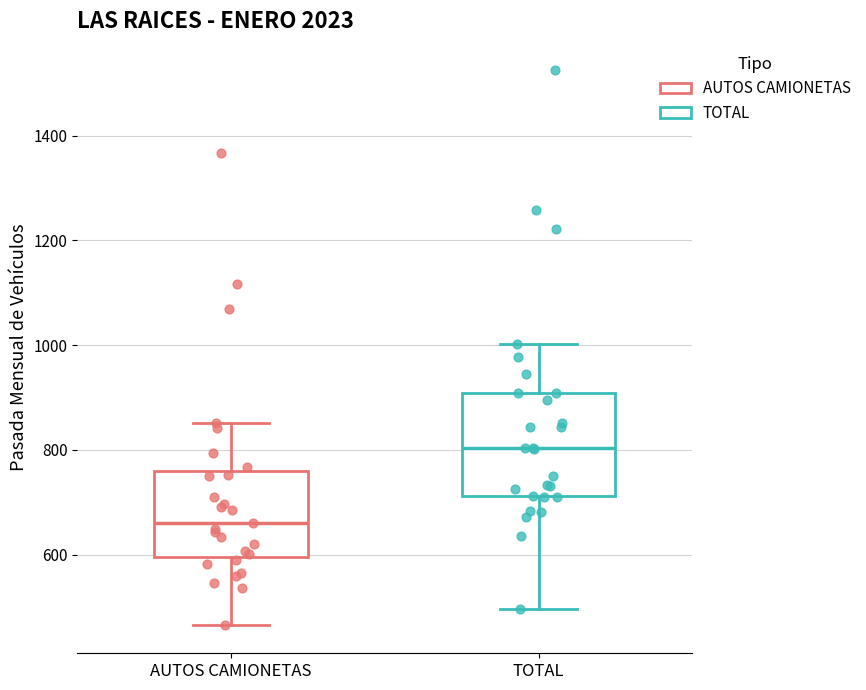

Comparing the boxes themselves (not the whiskers), which one is the tallest?

TOTAL